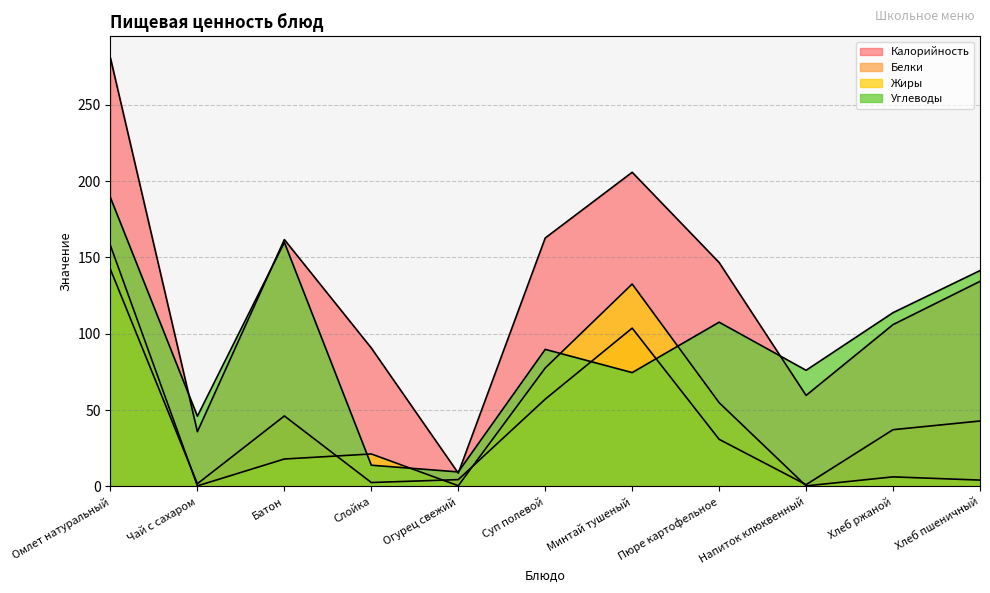

What is the difference between the maximum and second lowest values in the Белки series?

140.4